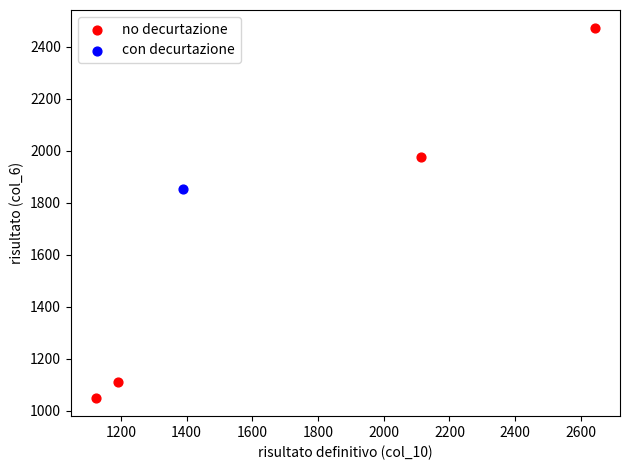

What are all the series names shown in the legend?

no decurtazione, con decurtazione